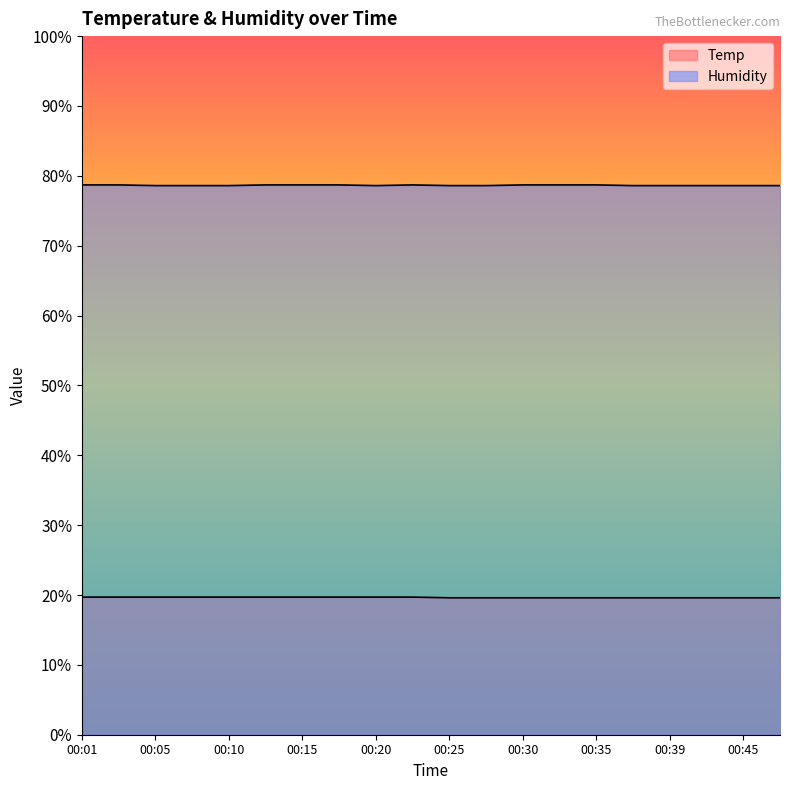

Between 00:30 and 00:47, which is larger?

00:30